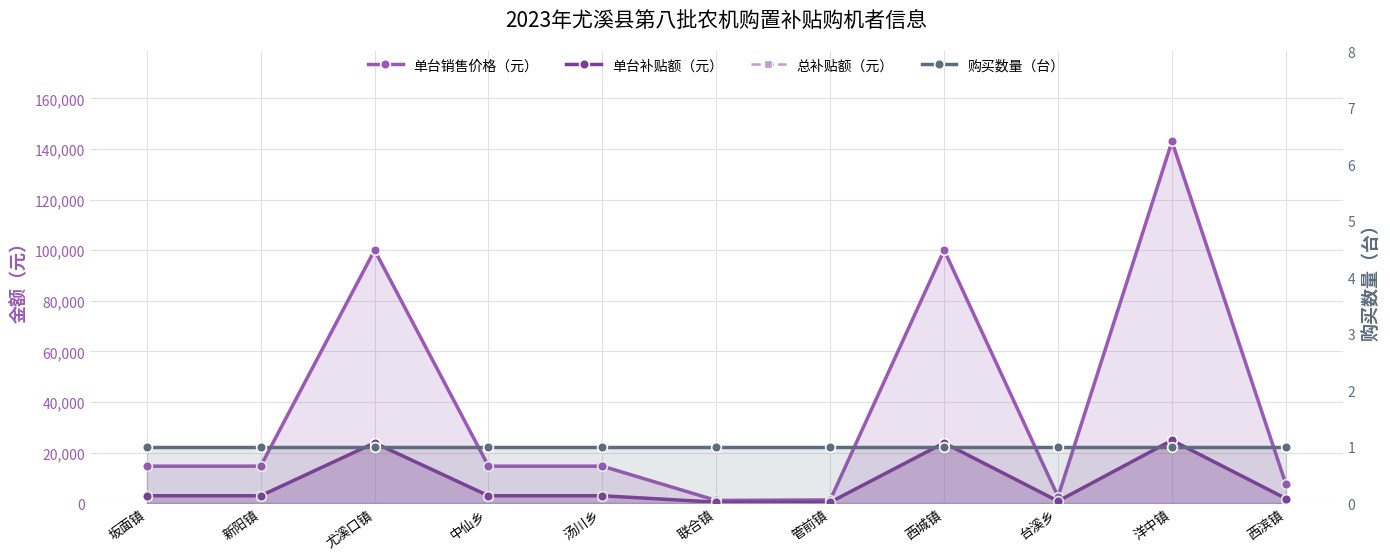

Rank the series at 洋中镇 from lowest to highest value.

购买数量（台）, 单台补贴额（元）, 总补贴额（元）, 单台销售价格（元）